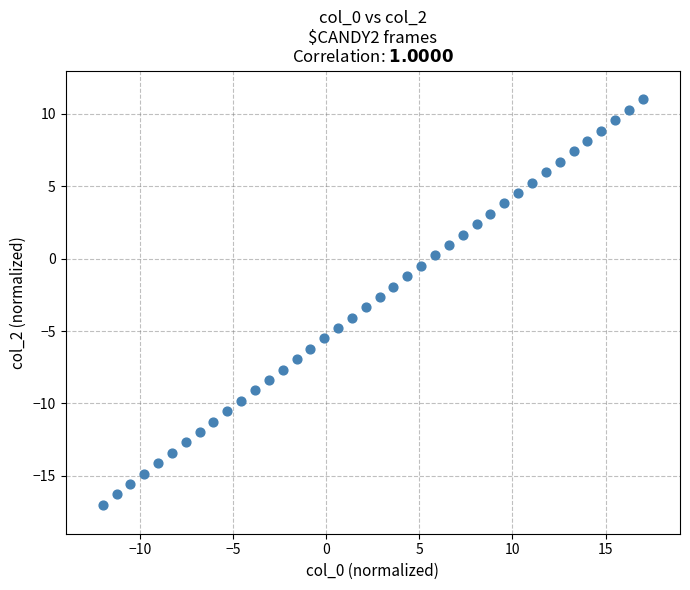

What is the range of X values (max minus min)?

29.0